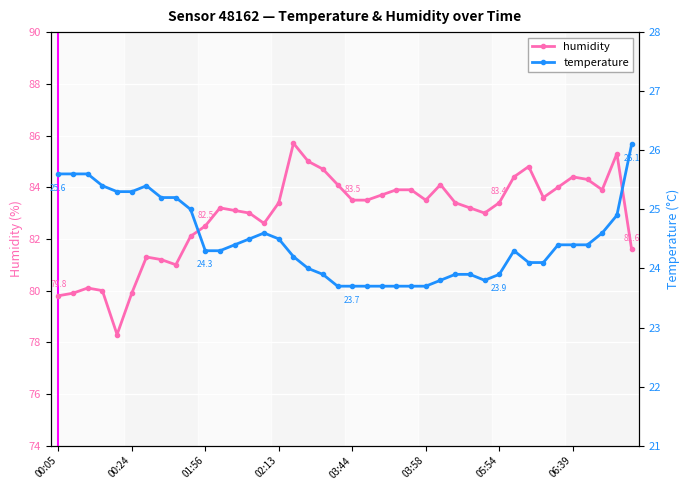

List the series in order of their overall mean, highest first.

humidity, temperature